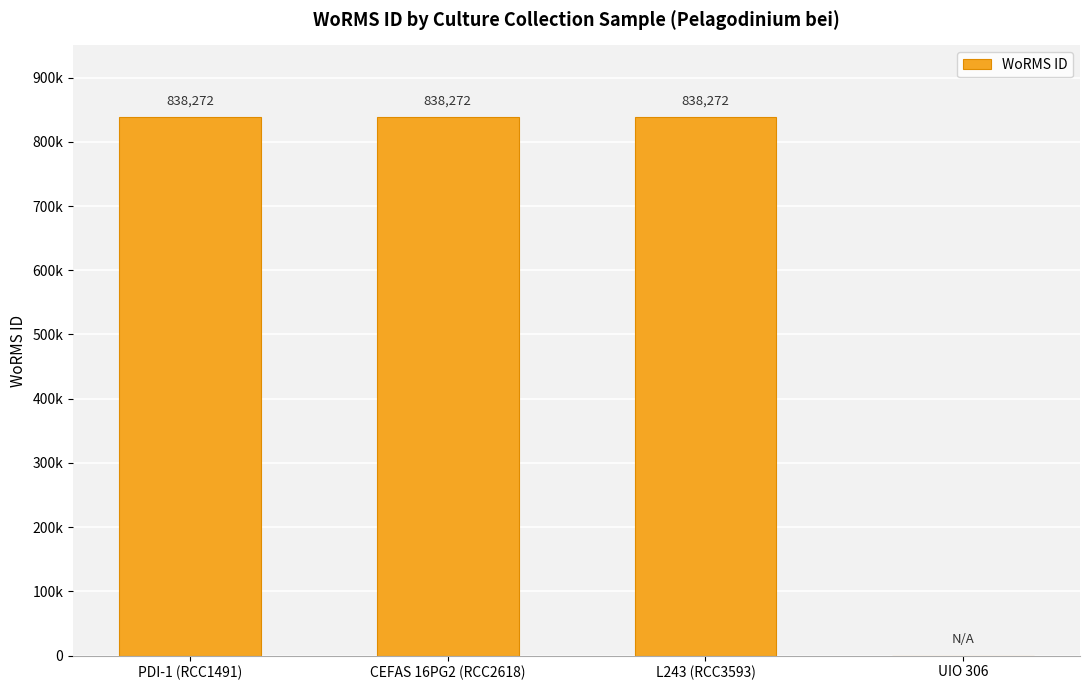

Reading left to right, list all the values displayed in this chart.

838272	838272	838272	0